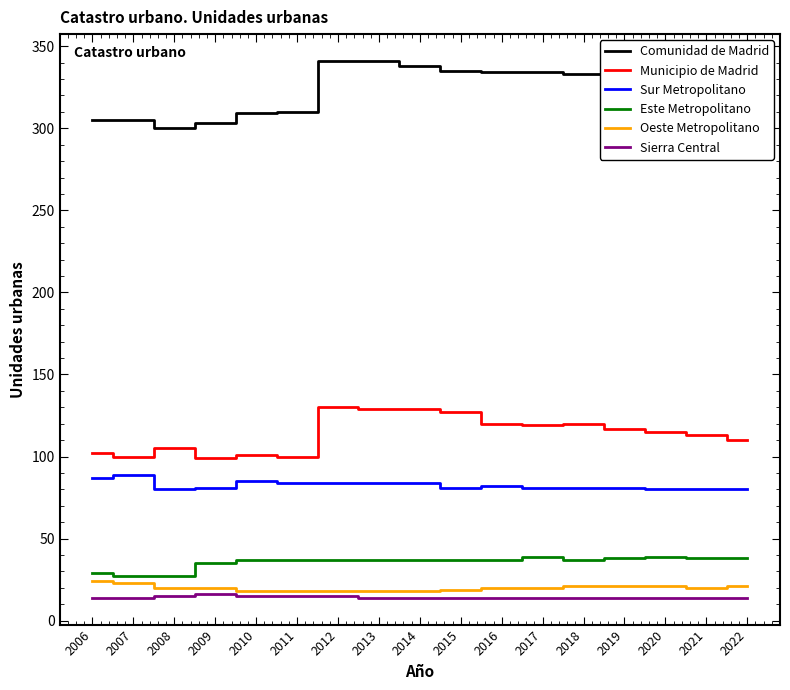

What is the total value across all series at 2008?

547